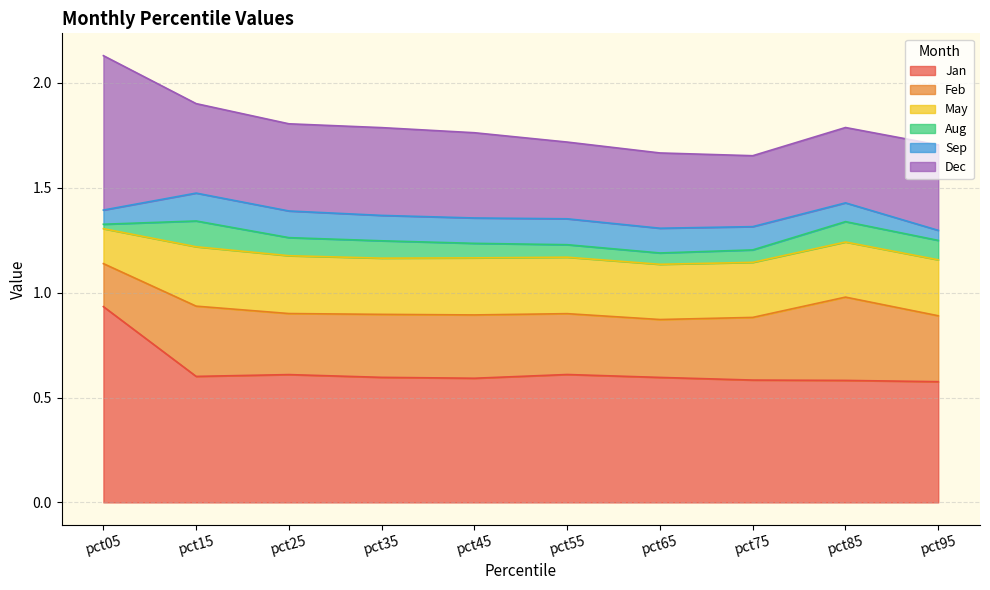

Is the value of Aug at pct05 greater than the value of Jan at pct05?

No